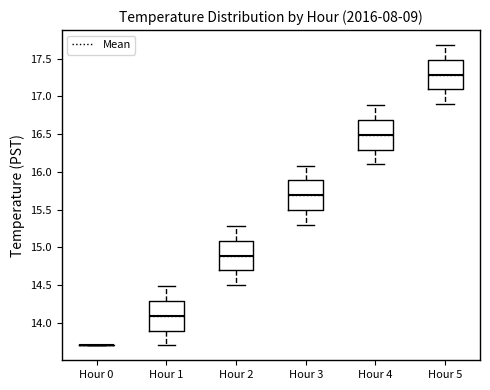

Reading left to right, read every box against the y-axis: the position of its median line, the range the box covers, and the ends of its whiskers. The values are not printed on the chart, so give them approximately, as read against the axis.

Hour 0: box collapsed to a line at 13.7, whiskers 13.7 to 13.7
Hour 1: median 14.1, box 13.9 to 14.3, whiskers 13.7 to 14.5
Hour 2: median 14.9, box 14.7 to 15.1, whiskers 14.5 to 15.3
Hour 3: median 15.7, box 15.5 to 15.9, whiskers 15.3 to 16.1
Hour 4: median 16.5, box 16.3 to 16.7, whiskers 16.1 to 16.9
Hour 5: median 17.3, box 17.1 to 17.5, whiskers 16.9 to 17.7